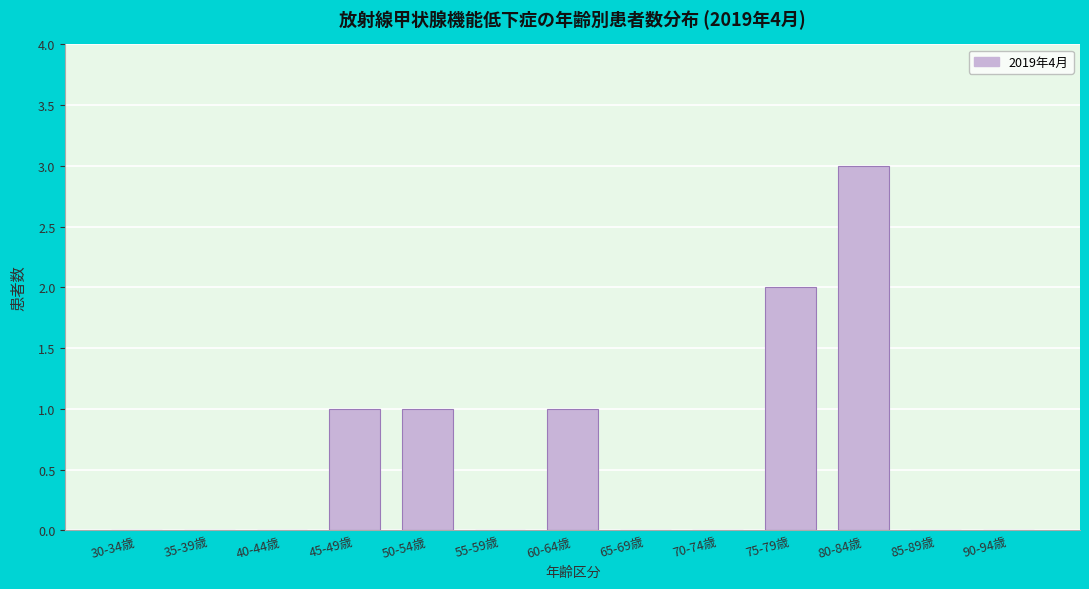

Reading right to left, extract all data points from this chart.

90-94歳=0	85-89歳=0	80-84歳=3	75-79歳=2	70-74歳=0	65-69歳=0	60-64歳=1	55-59歳=0	50-54歳=1	45-49歳=1	40-44歳=0	35-39歳=0	30-34歳=0